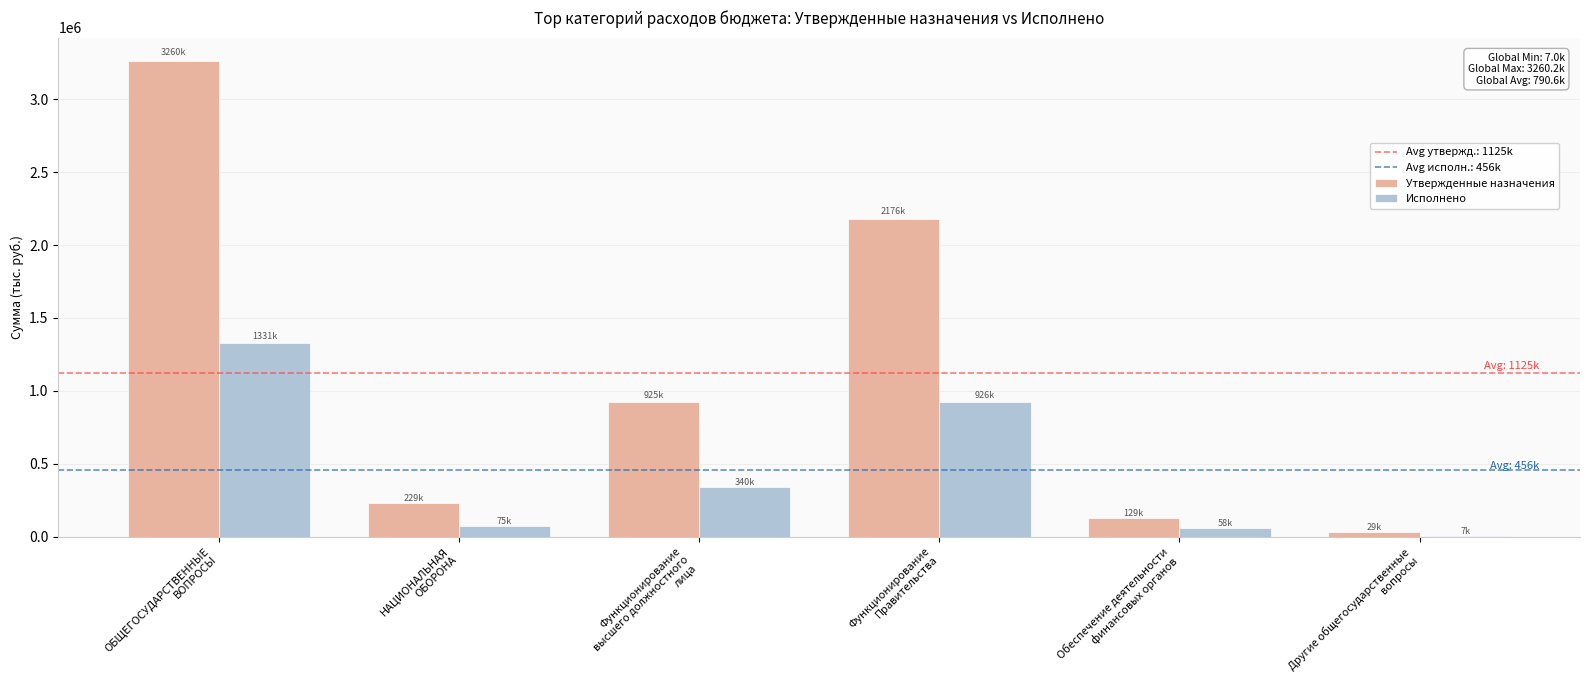

Which series has the largest total across all categories?

Утвержденные назначения